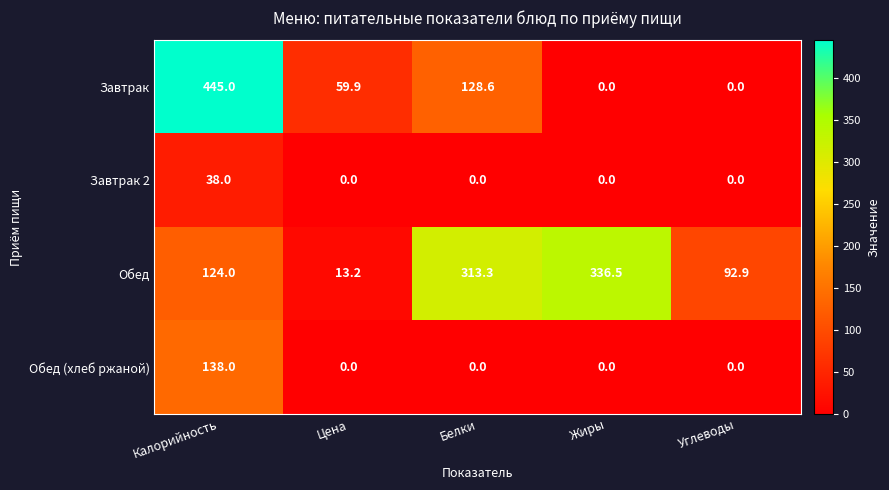

What is the sum of the Обед (хлеб ржаной) values at Калорийность and Цена?

138.0